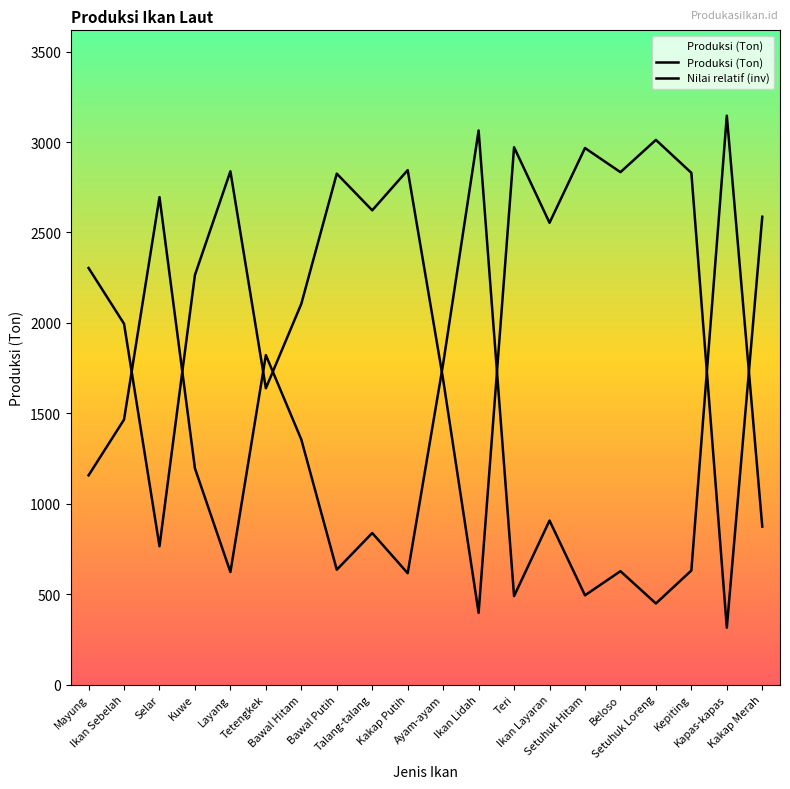

The value of Produksi (Ton) at Teri is 489.2. True or false?

True